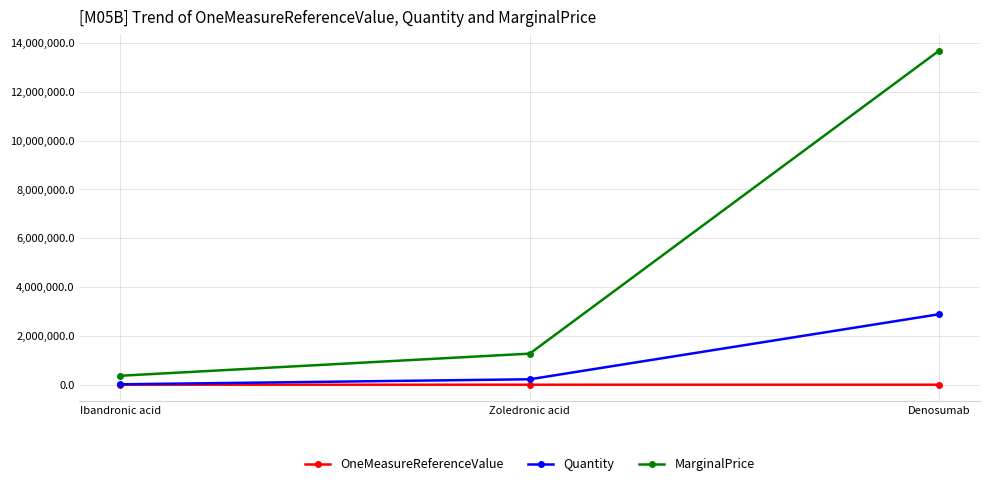

What is the label of the 1st point from the right?

Denosumab